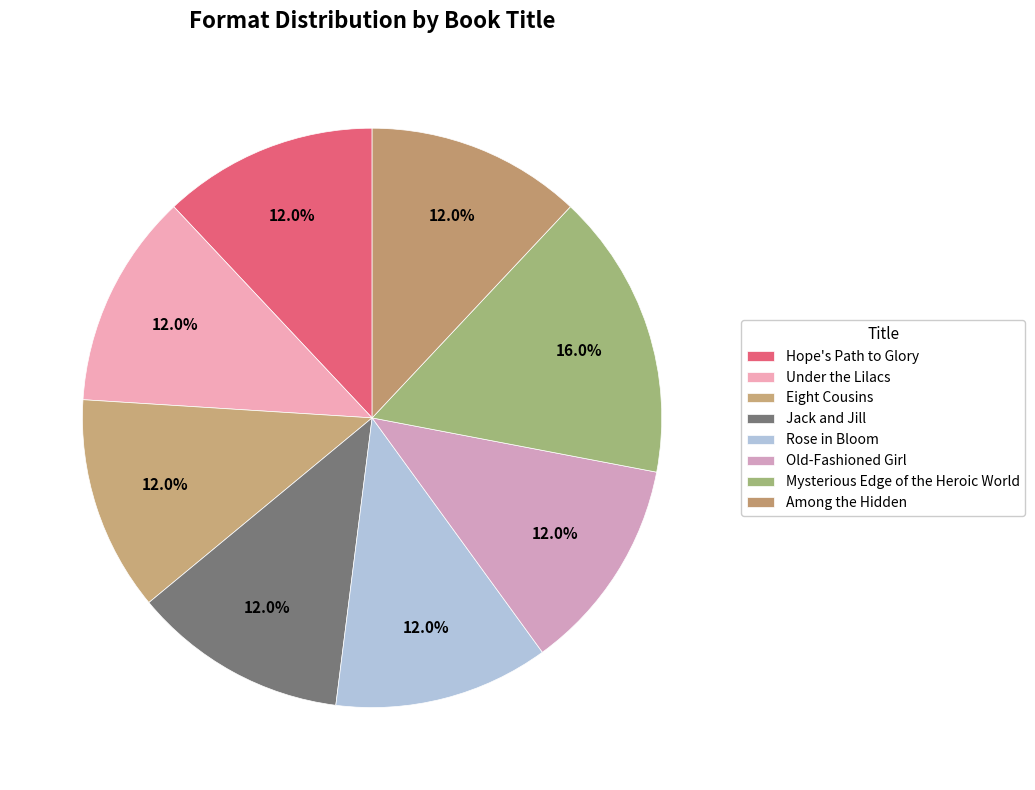

How many segments does this pie chart have?

8